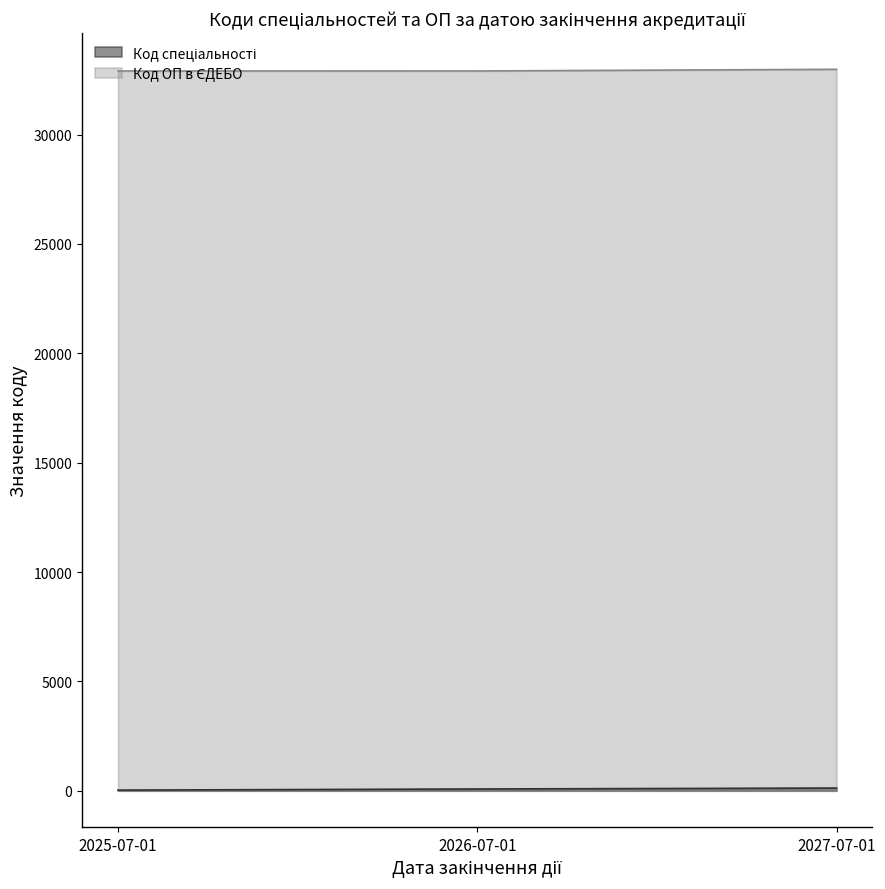

What is the value of the Код ОП в ЄДЕБО point at the 3rd from the left?

32987